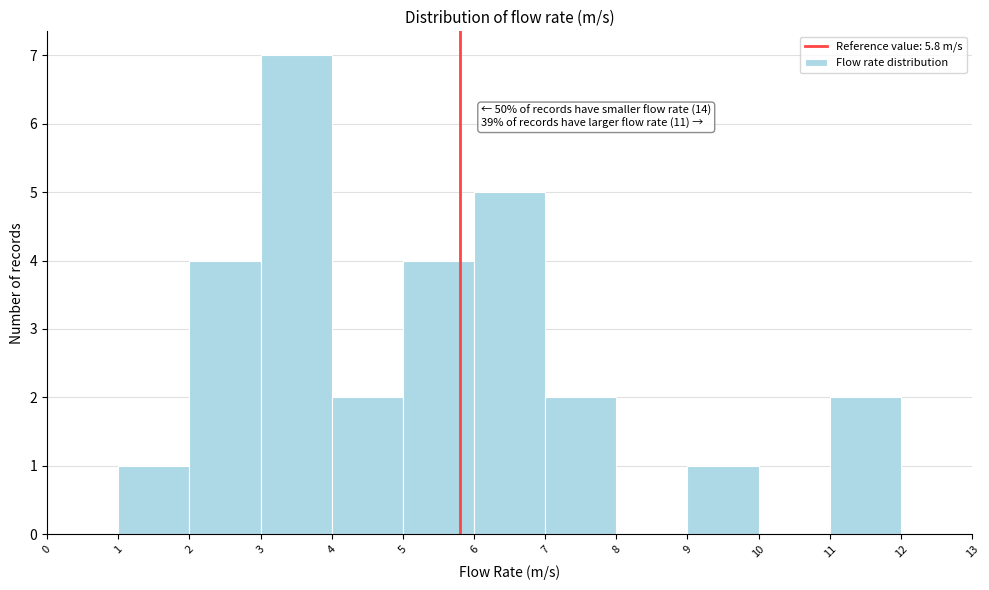

Over which range of the x-axis is the bar tallest?

3 to 4